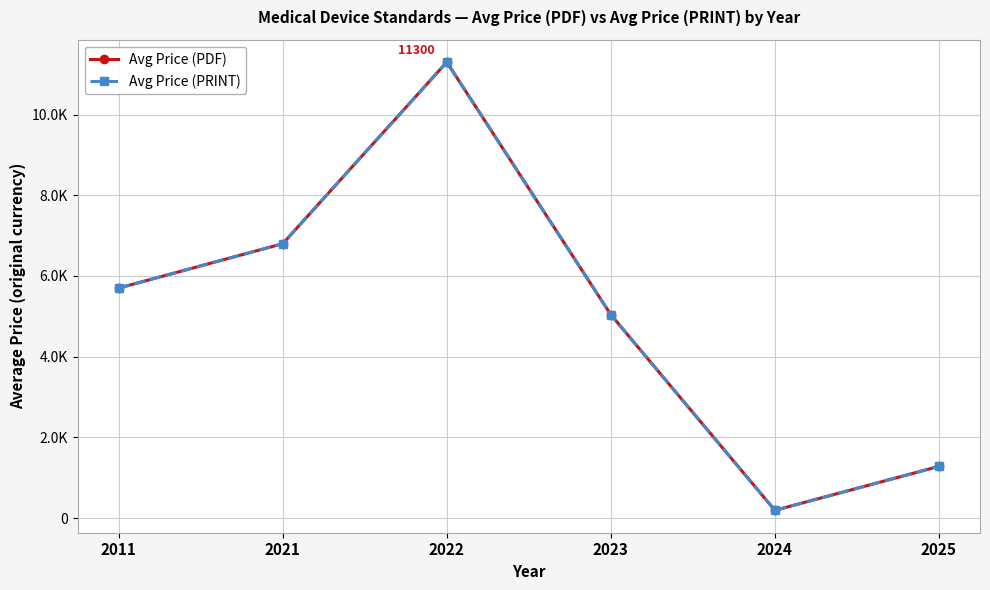

List the series in order of their peak value, highest first.

Avg Price (PDF), Avg Price (PRINT)